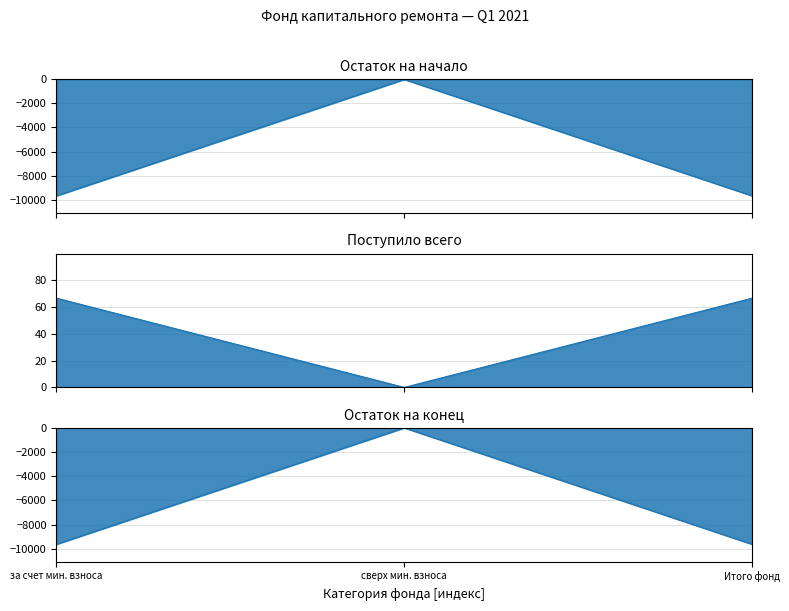

Which series changed the most between за счет мин. взноса and сверх мин. взноса?

Остаток на начало